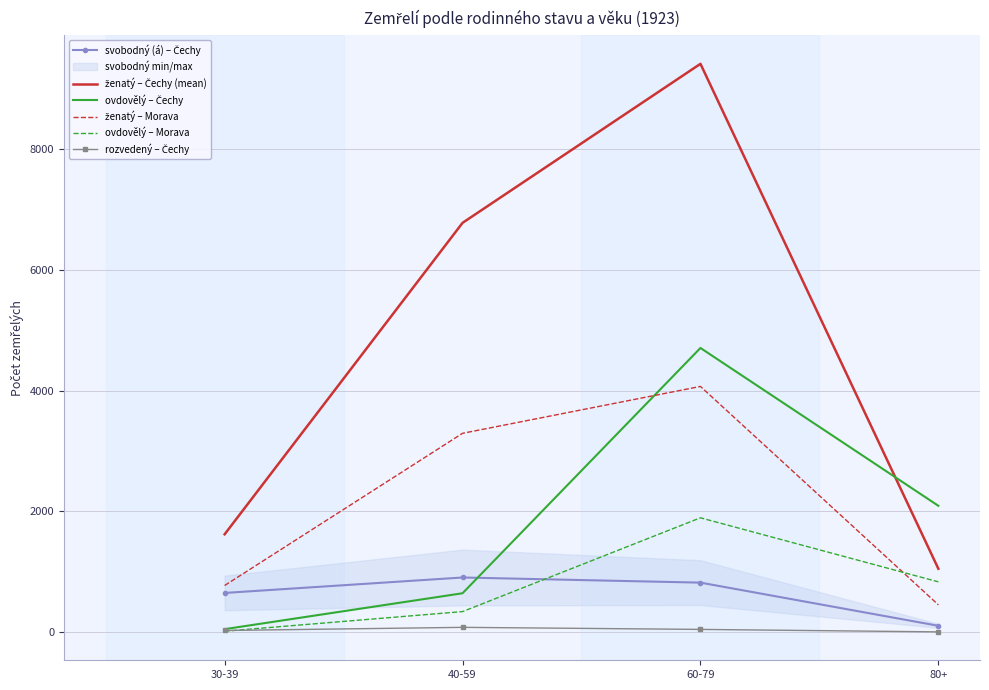

Reading right to left, what are all the values shown in this chart?

svobodný (á) – Čechy: 80+=102	60-79=817	40-59=902	30-39=646
ženatý – Čechy (mean): 80+=1047	60-79=9413	40-59=6778	30-39=1618
ovdovělý – Čechy: 80+=2090	60-79=4705	40-59=641	30-39=46
ženatý – Morava: 80+=449	60-79=4068	40-59=3291	30-39=769
ovdovělý – Morava: 80+=830	60-79=1891	40-59=337	30-39=12
rozvedený – Čechy: 80+=1	60-79=42	40-59=76	30-39=24